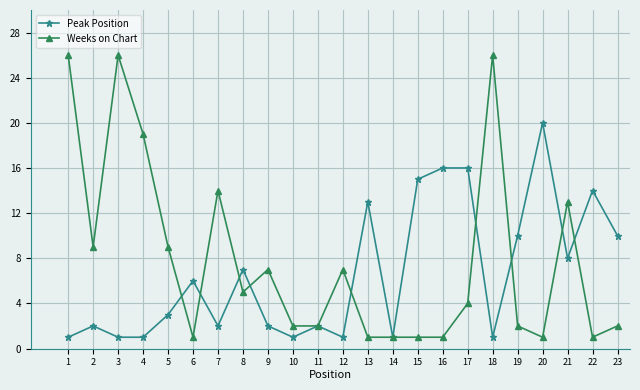

At which category does Weeks on Chart reach its first local peak?

3